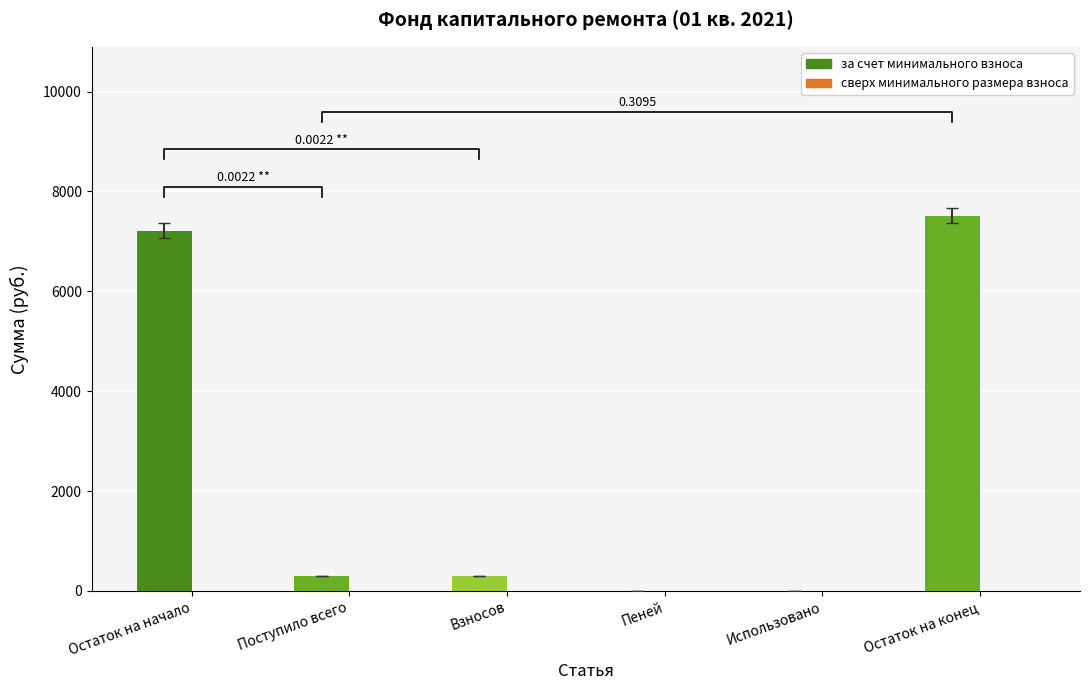

What is the label of the 6th bar from the left?

Остаток на конец